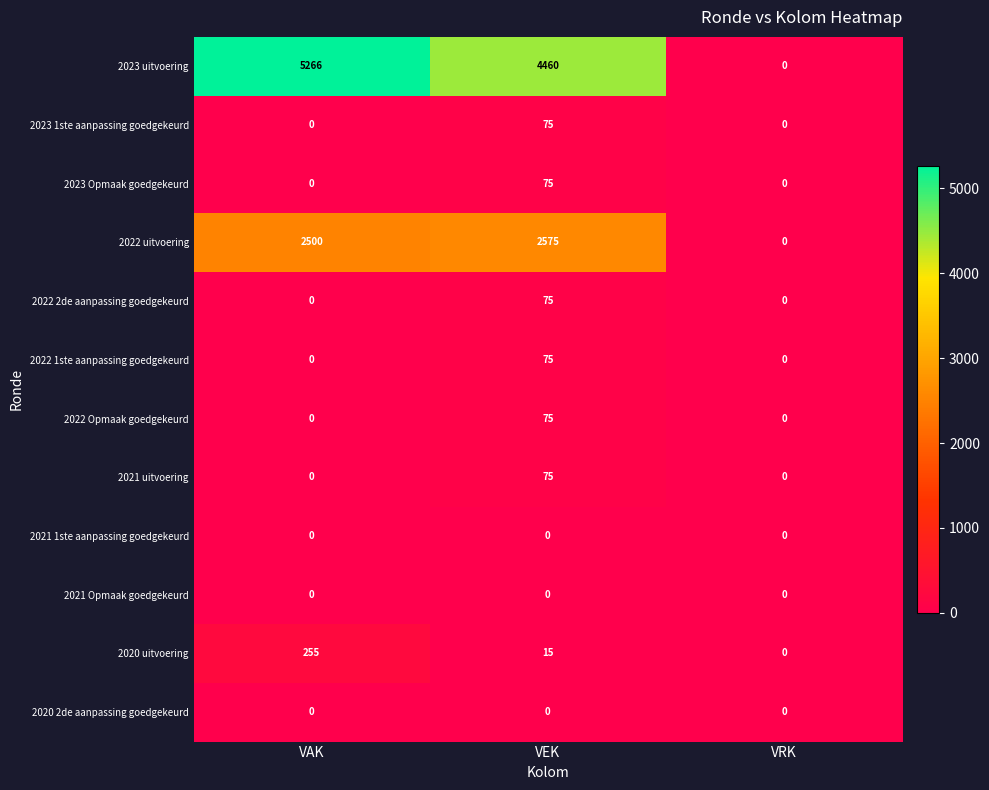

Which series has the widest spread of values?

2023 uitvoering